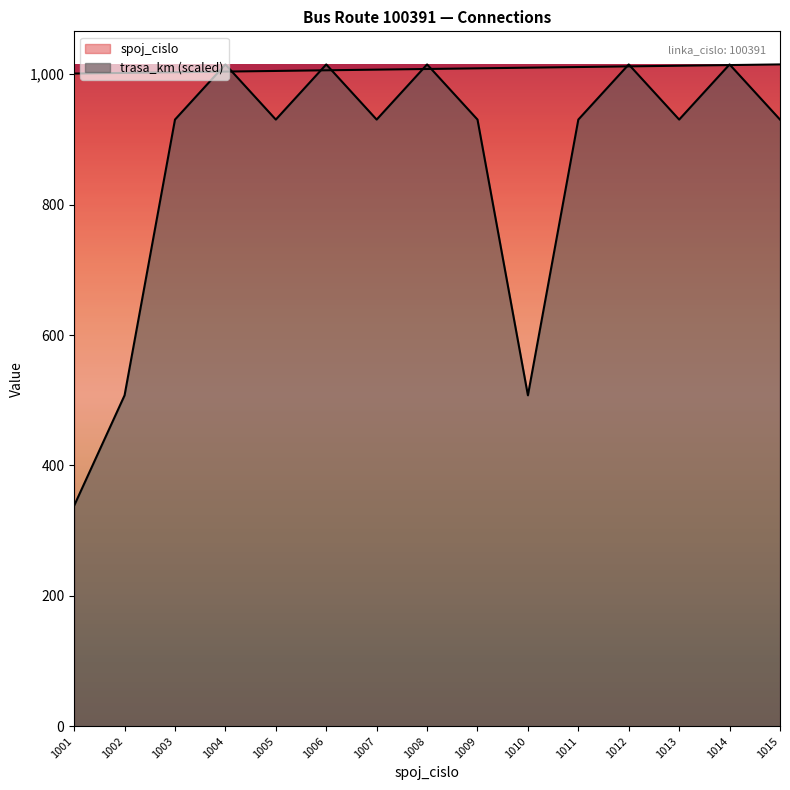

True or false: trasa_km has a value of 1628.3 at 1011.

False